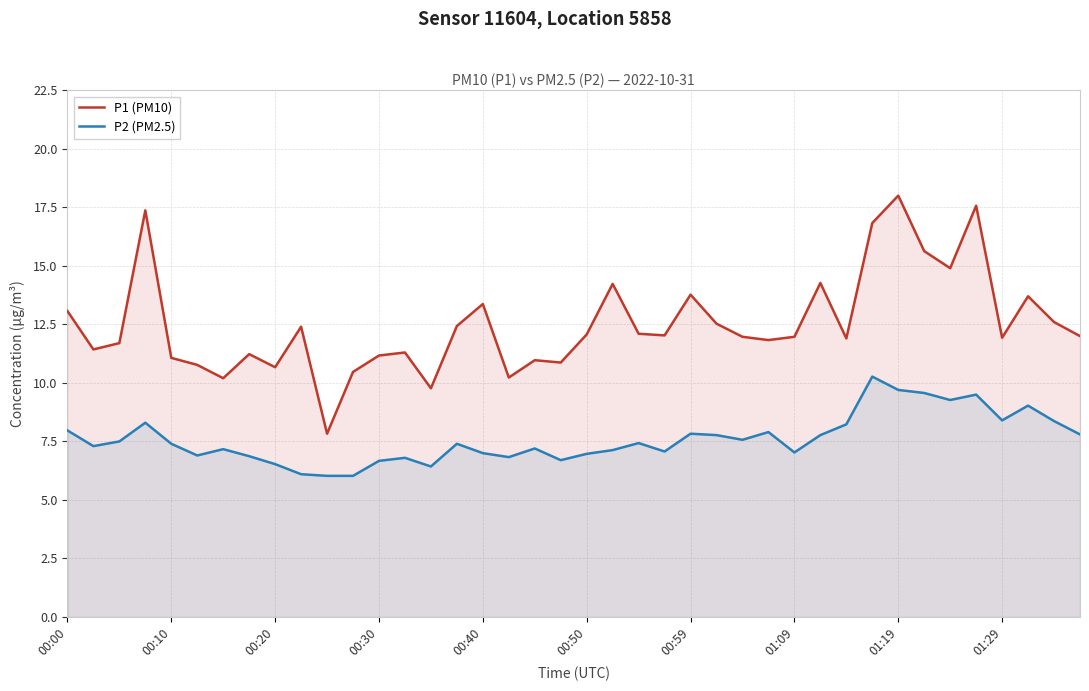

What is the difference between the second highest and minimum values in the P2 (PM2.5) series?

3.7